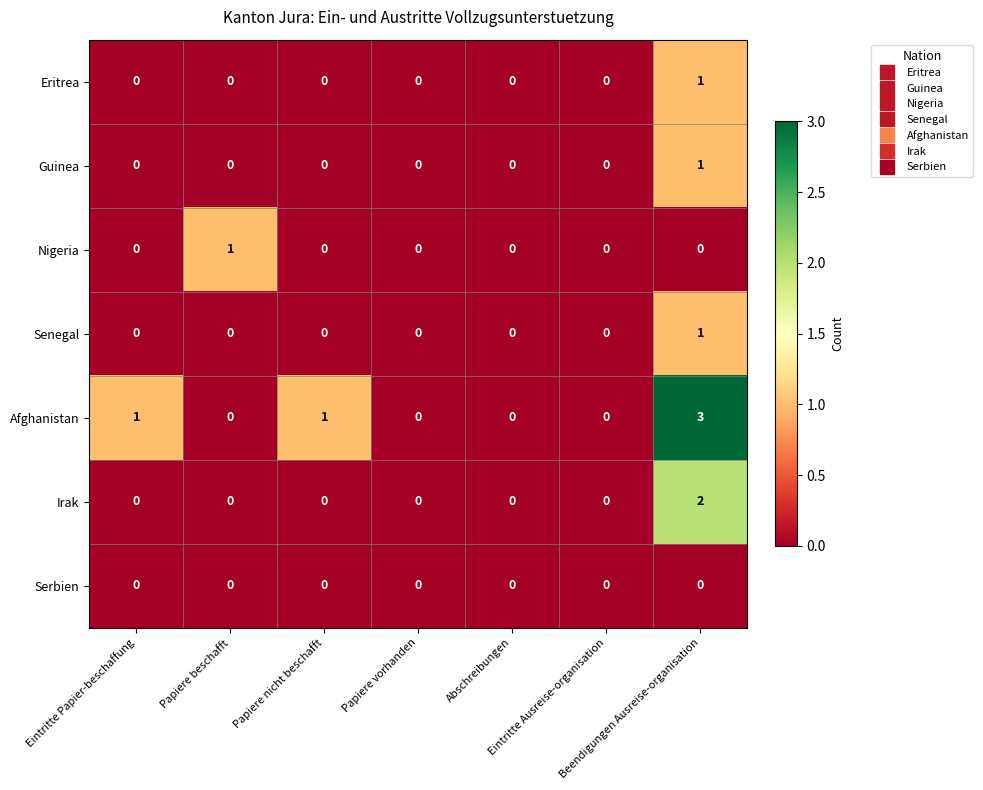

What is the difference between the highest and lowest values at Papiere nicht beschafft?

1